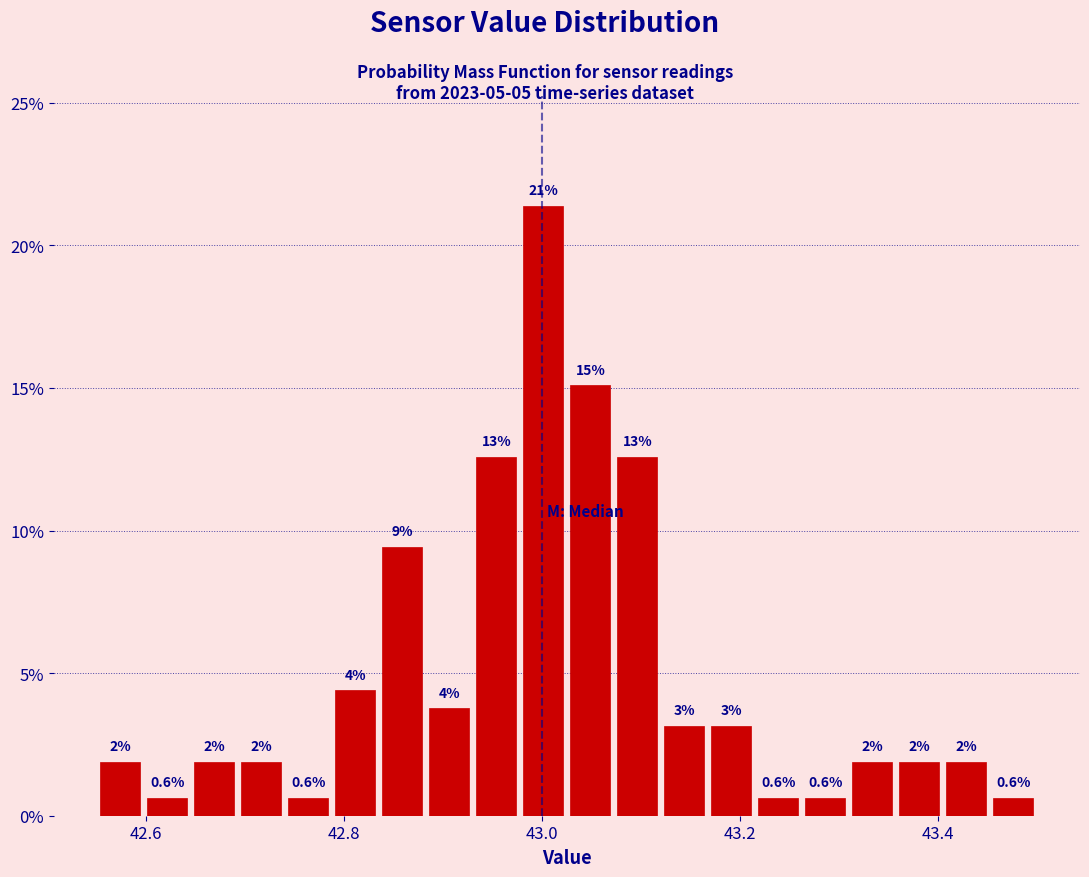

Around what value on the x-axis is the tallest bar? Give the approximate position of its centre, as read against the axis.

43.00